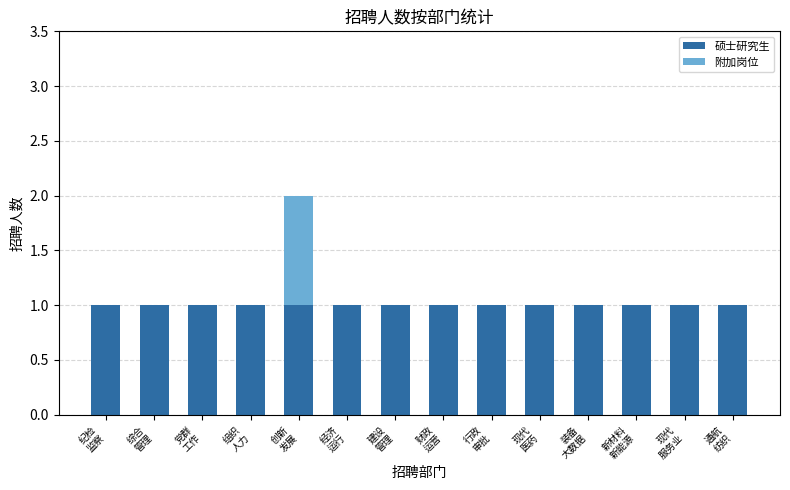

What are all the series names shown in the legend?

硕士研究生, 附加岗位